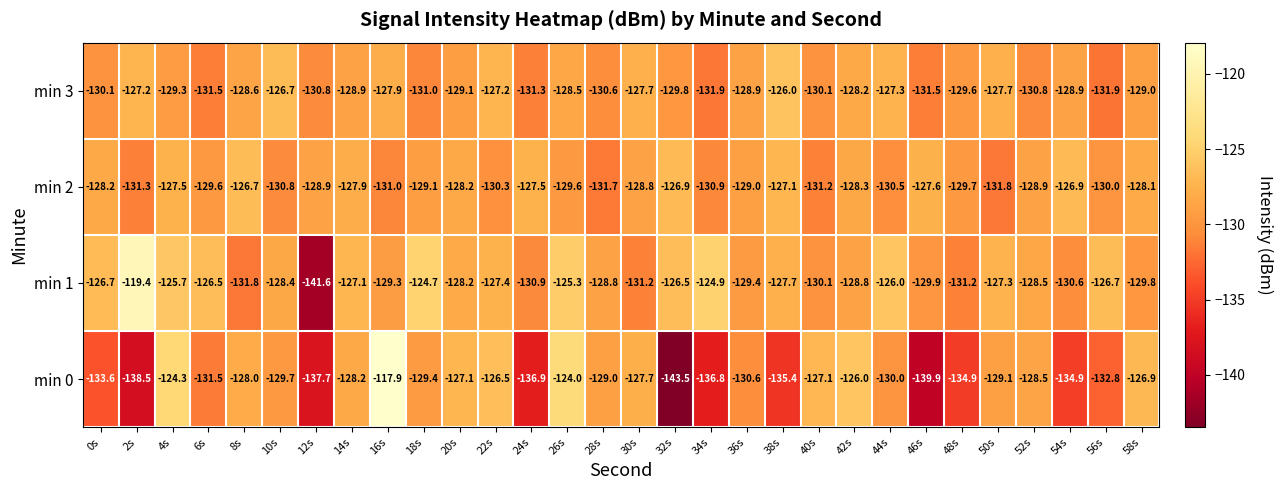

At 0s, list the series in order from smallest to largest.

min 0, min 3, min 2, min 1